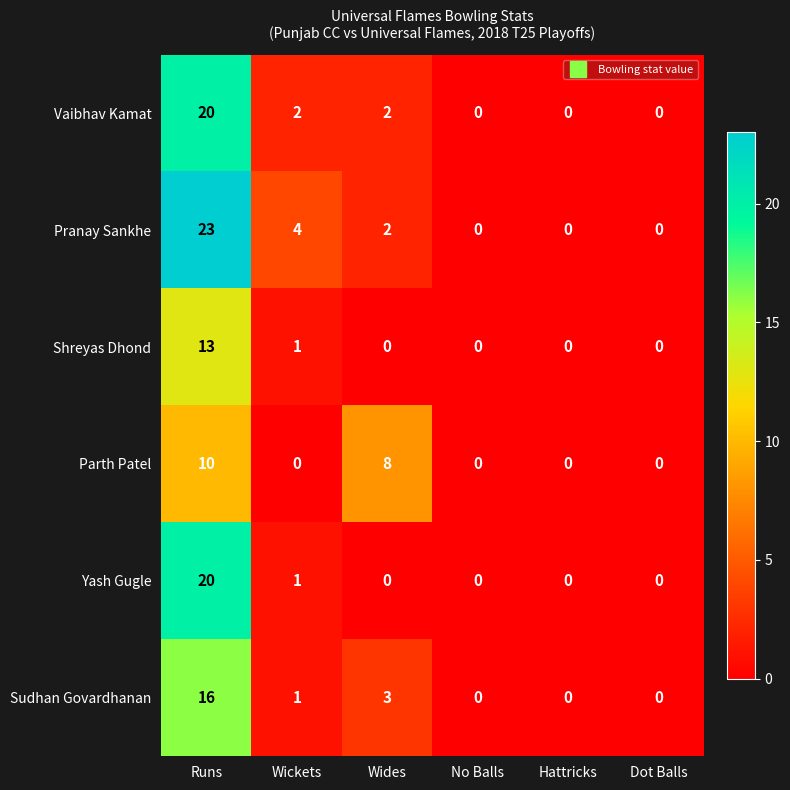

At which category is the sum across all series the highest?

Runs